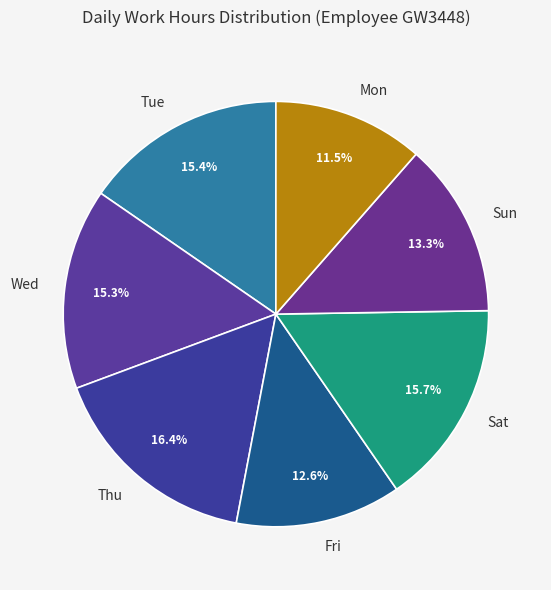

Approximately how many times larger is the value at Sat compared to Mon?

1.4